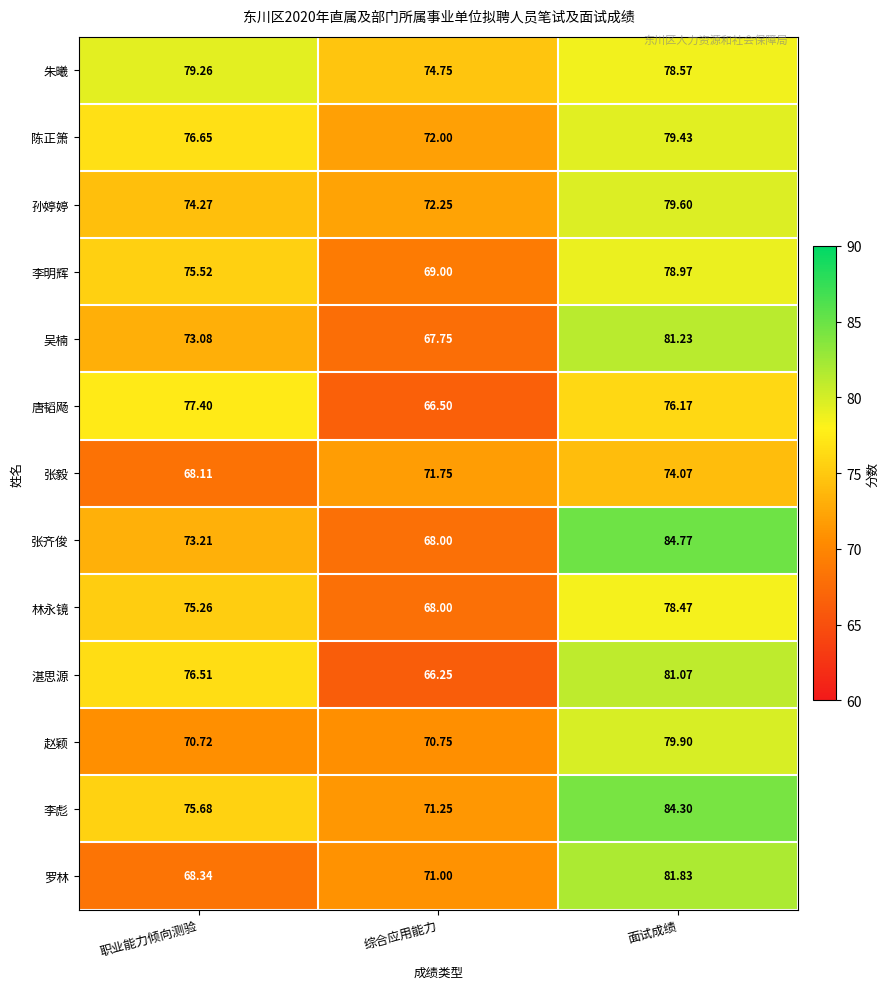

Which series has the largest total across all categories?

朱曦